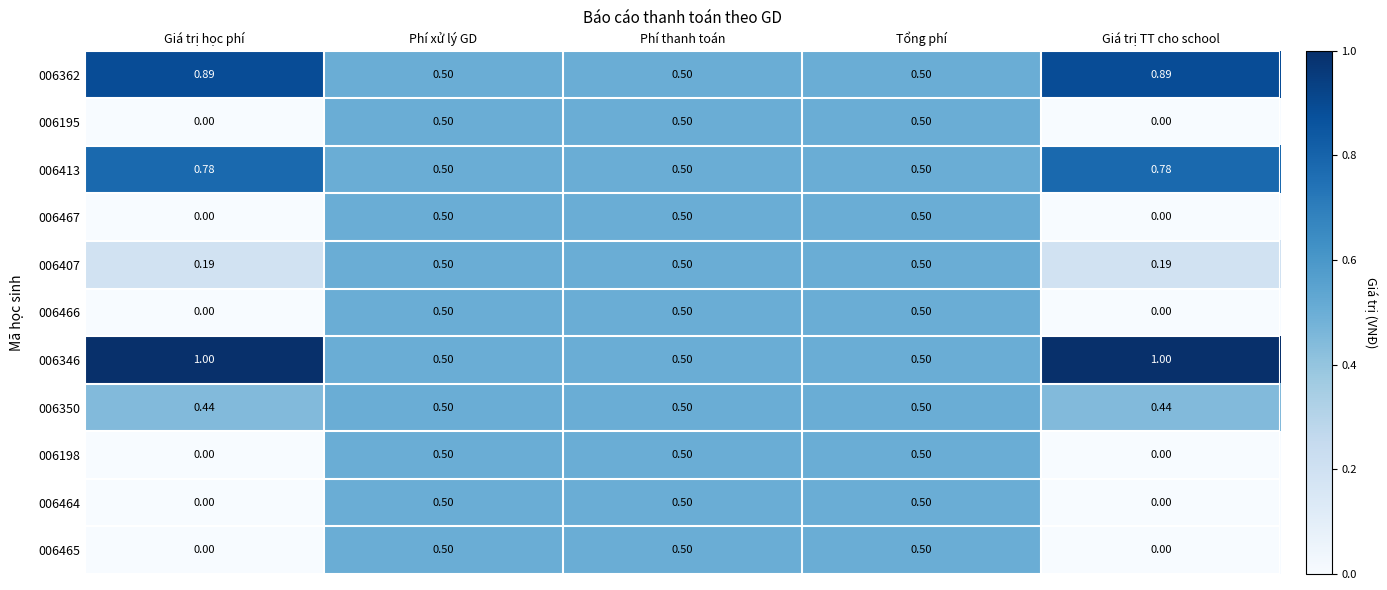

Is the value of 006407 at Giá trị TT cho school greater than the value of 006465 at Giá trị TT cho school?

Yes